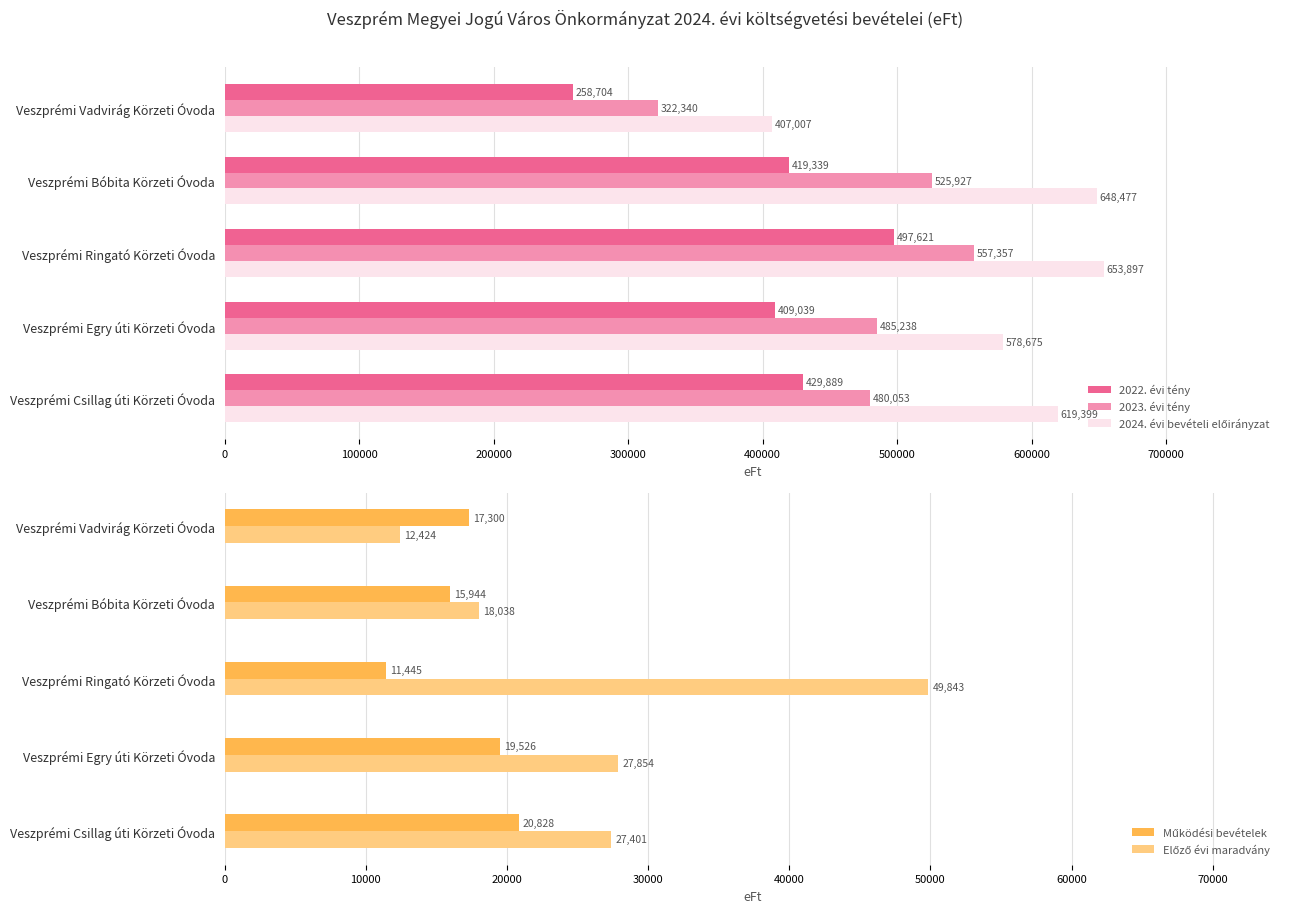

What is the highest value of the 2022. évi tény series?

497621